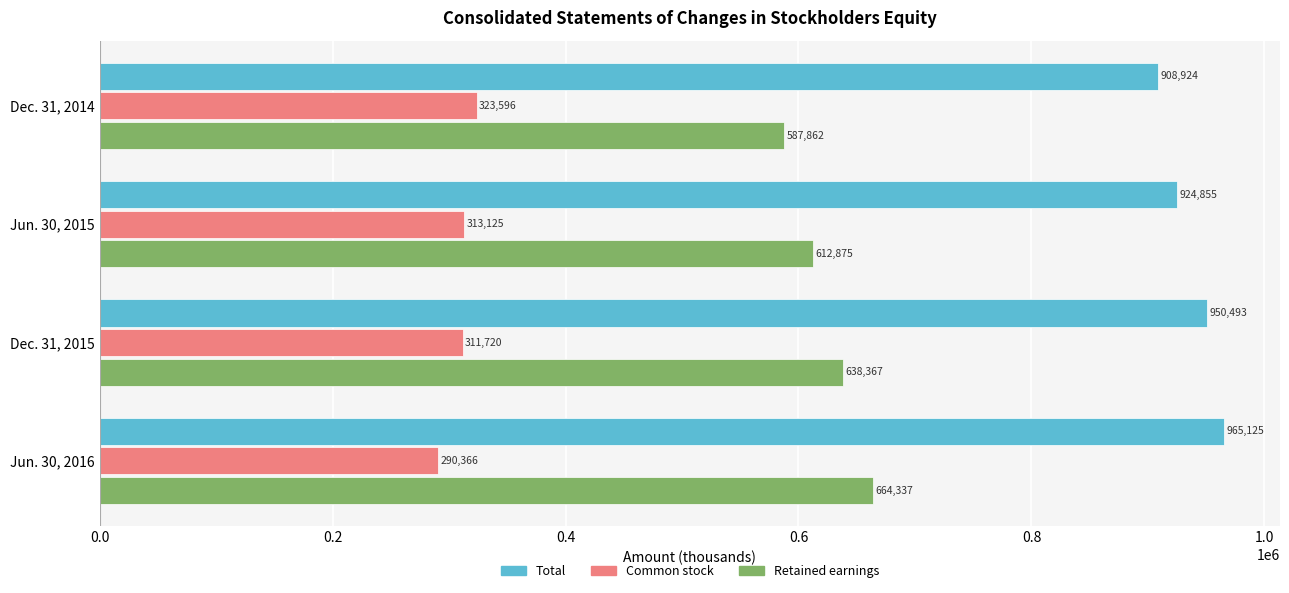

How many data points does each series have?

4